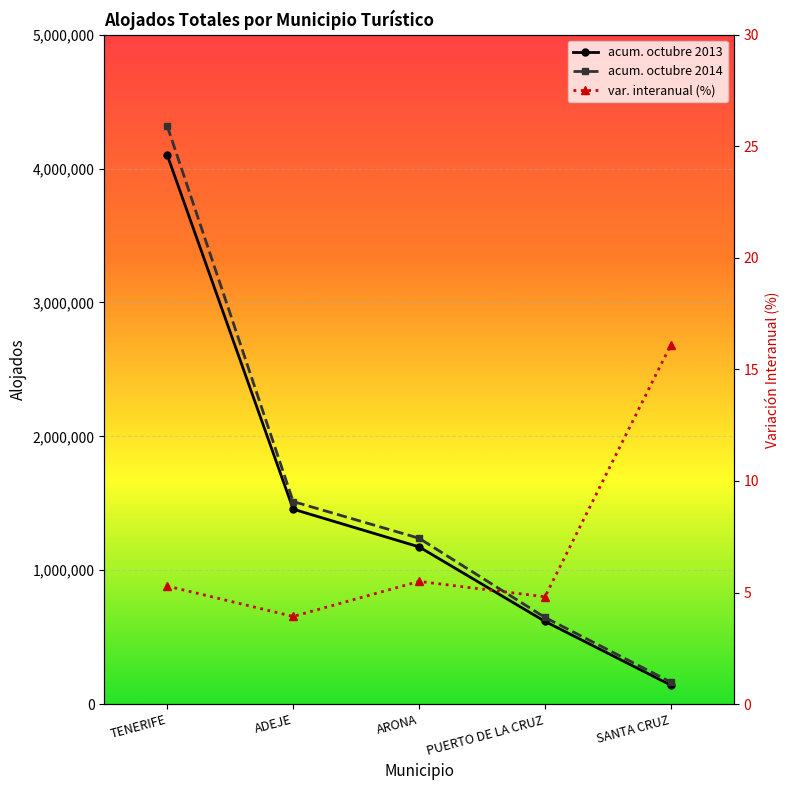

True or false: acum. octubre 2014 and var. interanual (%) intersect in this chart.

False